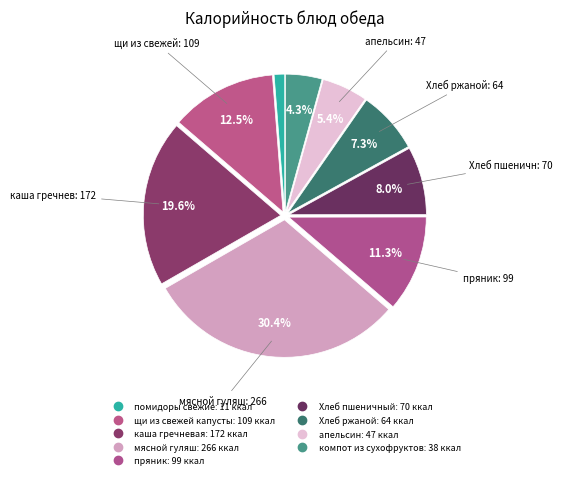

Count the number of slices in the pie.

9